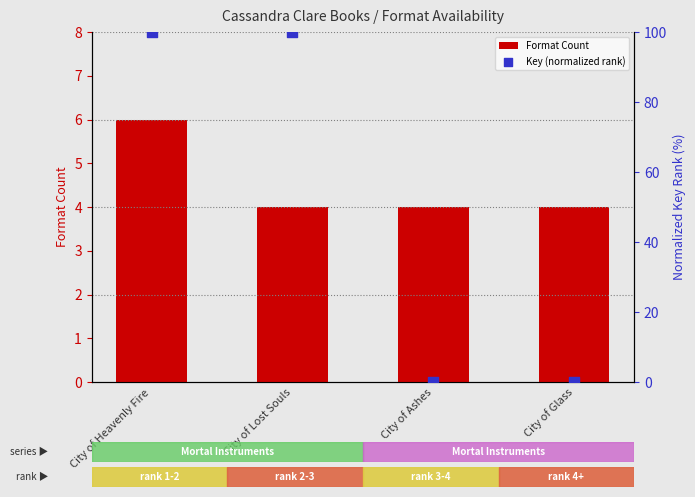

Which series contains the highest Y value?

Key (normalized rank)